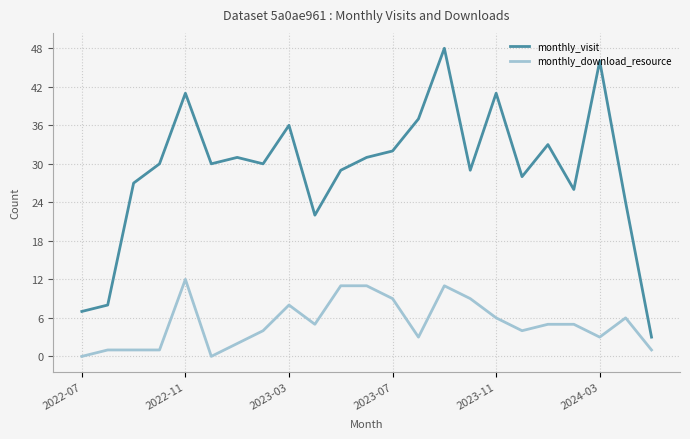

How many distinct data groups are displayed?

2